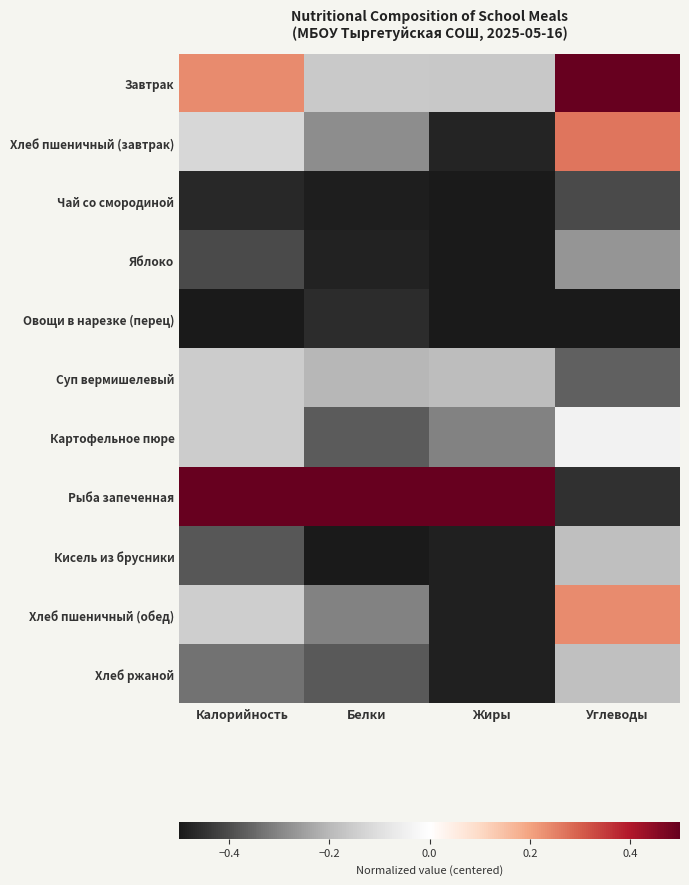

Reading right to left, list all the values displayed in this chart.

Завтрак: Углеводы=0.5	Жиры=-0.2	Белки=-0.2	Калорийность=0.2
Хлеб пшеничный (завтрак): Углеводы=0.3	Жиры=-0.5	Белки=-0.3	Калорийность=-0.1
Чай со смородиной: Углеводы=-0.4	Жиры=-0.5	Белки=-0.5	Калорийность=-0.5
Яблоко: Углеводы=-0.3	Жиры=-0.5	Белки=-0.5	Калорийность=-0.4
Овощи в нарезке (перец): Углеводы=-0.5	Жиры=-0.5	Белки=-0.5	Калорийность=-0.5
Суп вермишелевый: Углеводы=-0.4	Жиры=-0.2	Белки=-0.2	Калорийность=-0.2
Картофельное пюре: Углеводы=-0.0	Жиры=-0.3	Белки=-0.4	Калорийность=-0.1
Рыба запеченная: Углеводы=-0.5	Жиры=0.5	Белки=0.5	Калорийность=0.5
Кисель из брусники: Углеводы=-0.2	Жиры=-0.5	Белки=-0.5	Калорийность=-0.4
Хлеб пшеничный (обед): Углеводы=0.2	Жиры=-0.5	Белки=-0.3	Калорийность=-0.1
Хлеб ржаной: Углеводы=-0.2	Жиры=-0.5	Белки=-0.4	Калорийность=-0.3